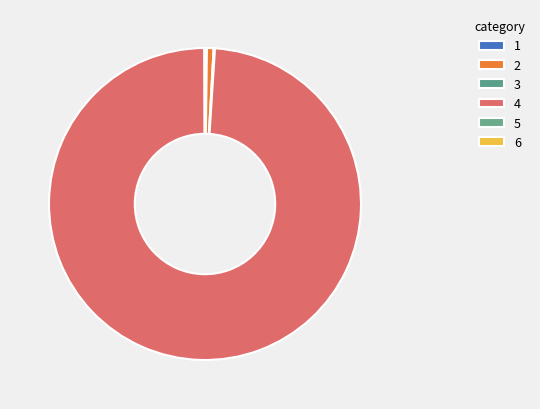

To the nearest percent, what is the difference between the largest and smallest slice percentages?

100%